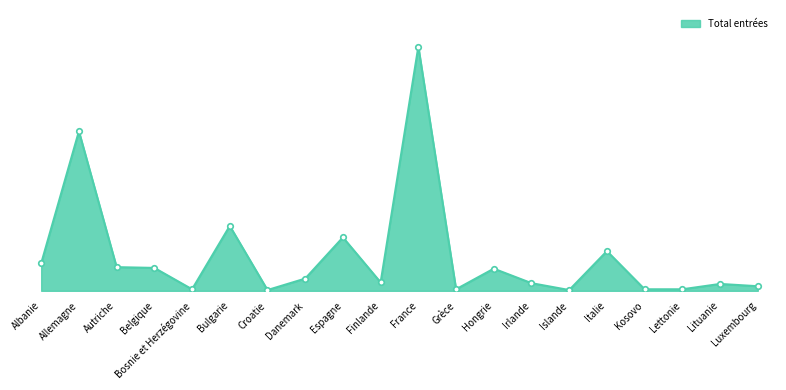

How many data points does each series have?

20